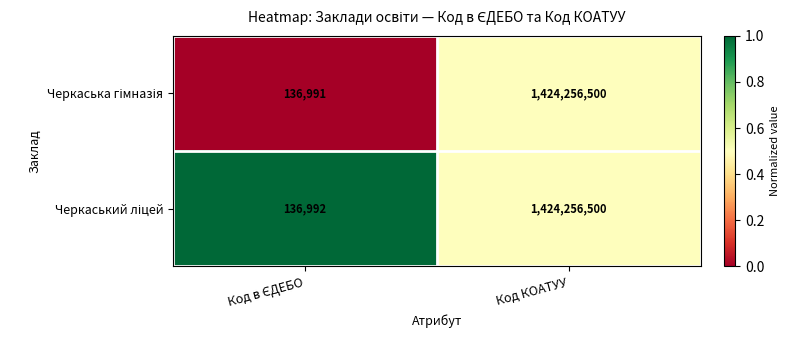

At which category is the sum across all series the highest?

Код КОАТУУ